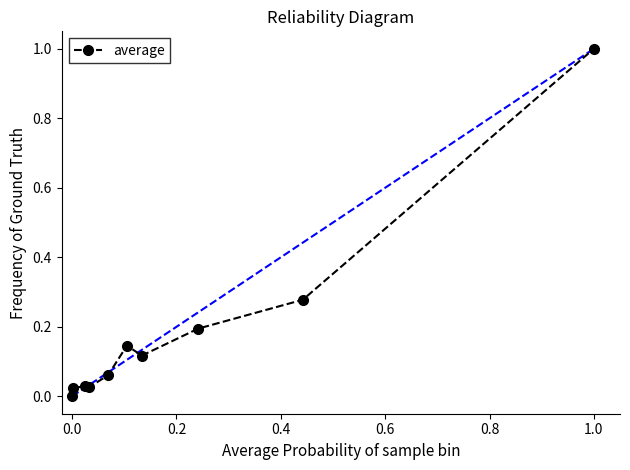

What is the greatest value displayed?

1.0